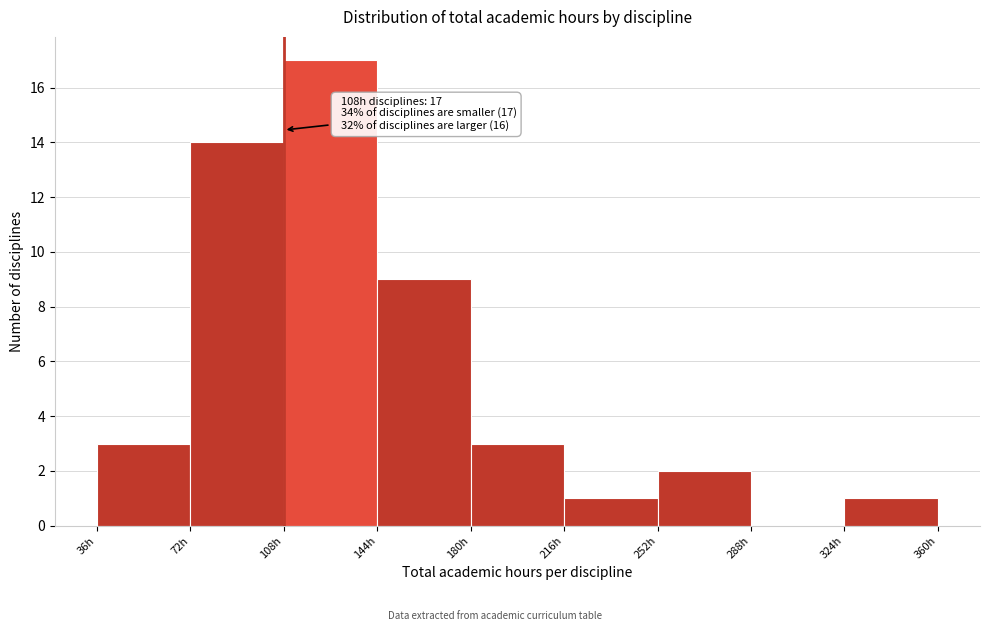

Over which range of the x-axis is the bar tallest?

108 to 144